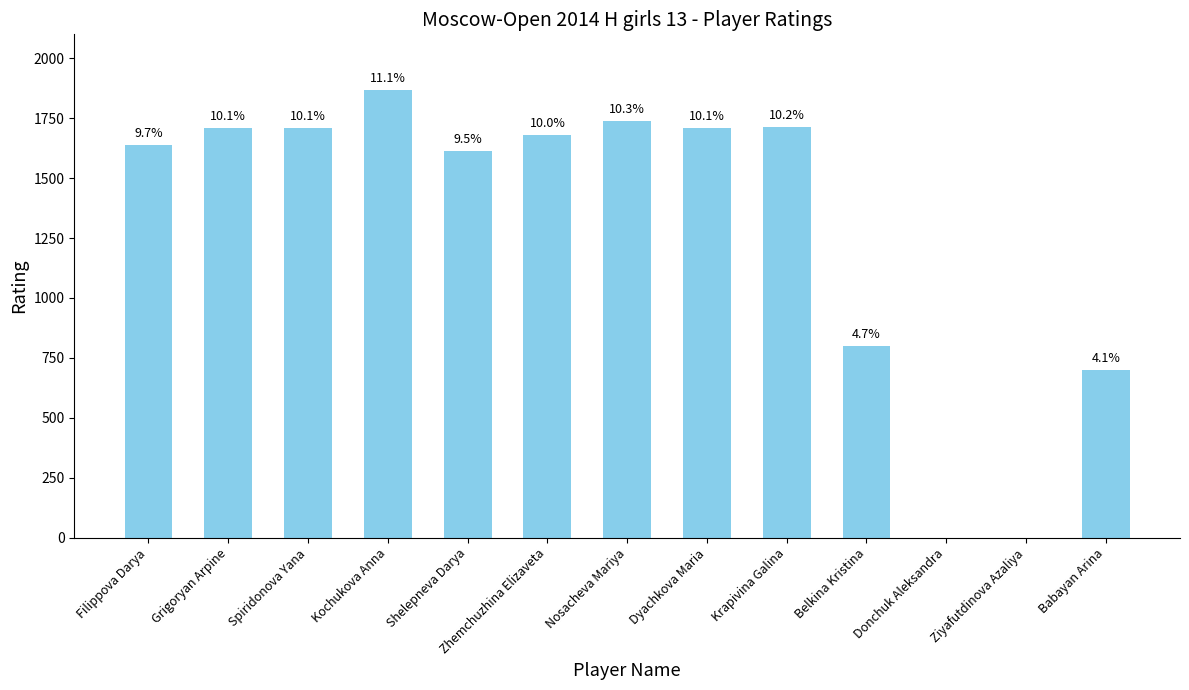

What is the label of the 13th bar from the left?

Babayan Arina